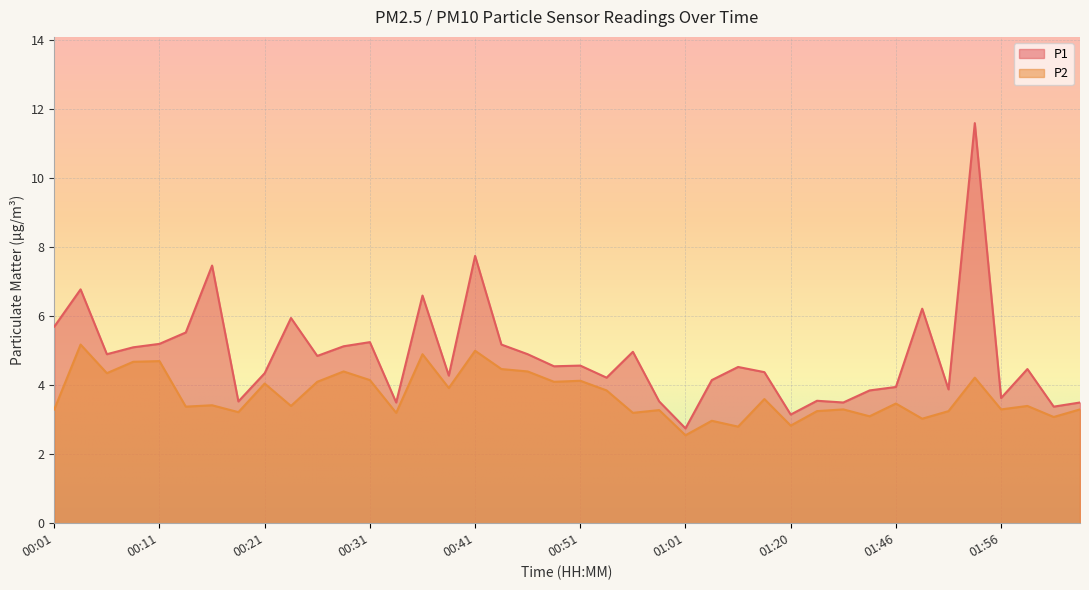

At which label does P1 reach its minimum?

01:01